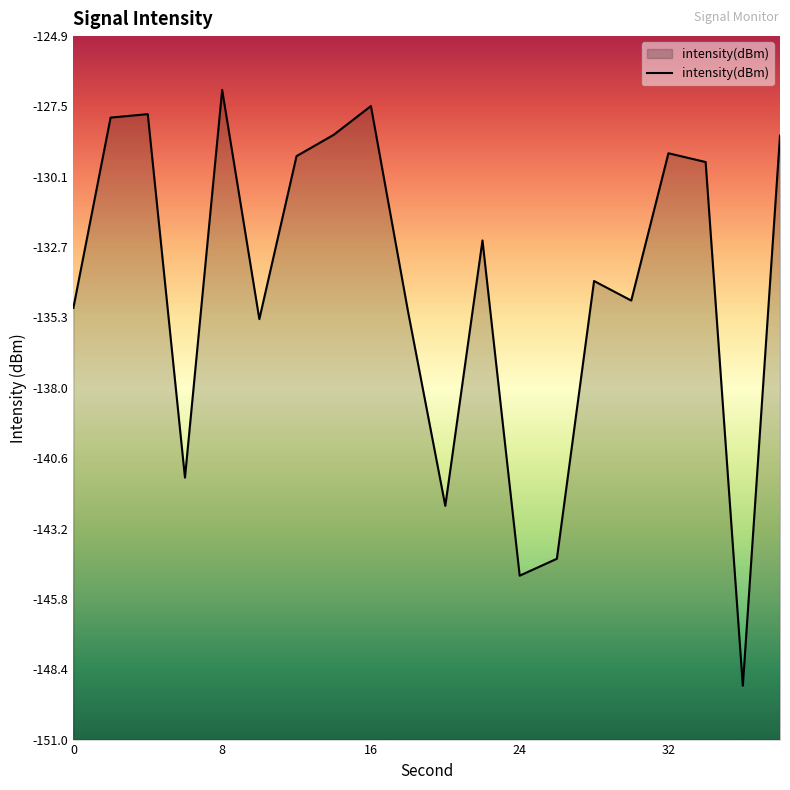

Rank the categories by value from highest to lowest.

8, 16, 4, 2, 14, 38, 32, 12, 34, 22, 28, 30, 0, 18, 10, 6, 20, 26, 24, 36